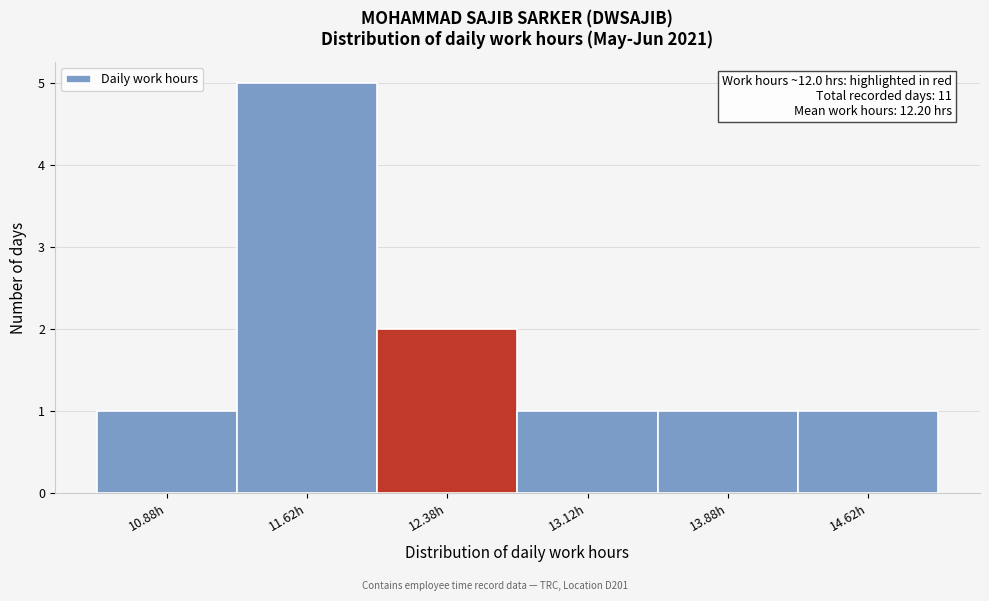

Which range on the x-axis has the tallest bar?

11.25 to 12.00